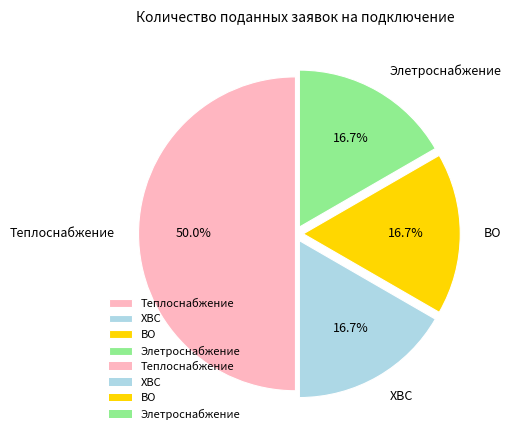

True or false: Теплоснабжение accounts for 50% of the total.

True